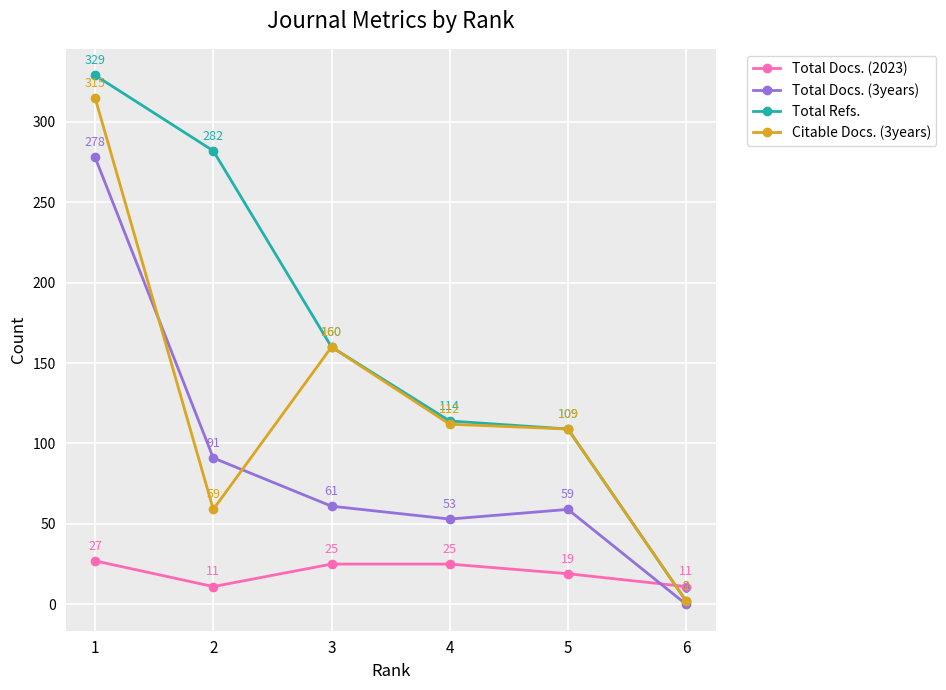

Rank the categories by Total Docs. (3years) value from lowest to highest.

6, 4, 5, 3, 2, 1